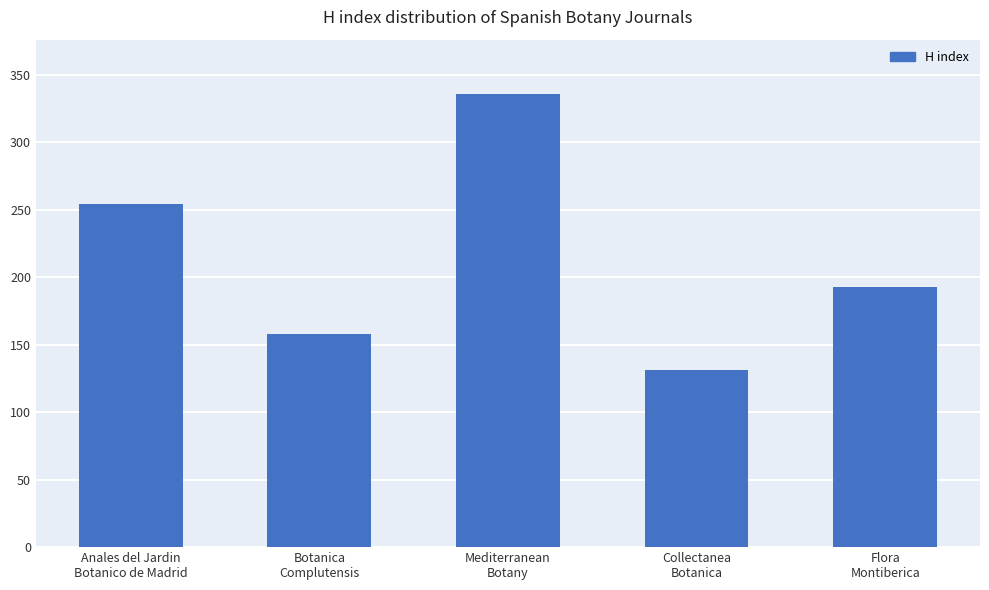

What is the label of the 2nd bar from the left?

Botanica
Complutensis